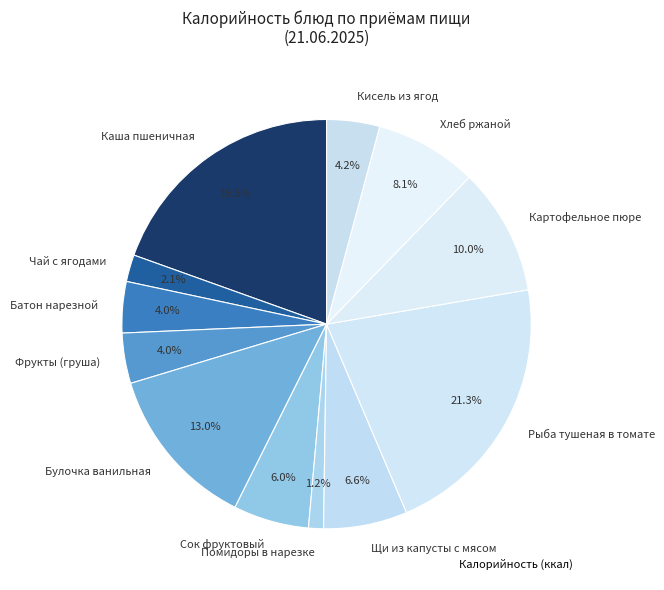

Is the sum of Рыба тушеная в томате and Сок фруктовый greater than half?

No